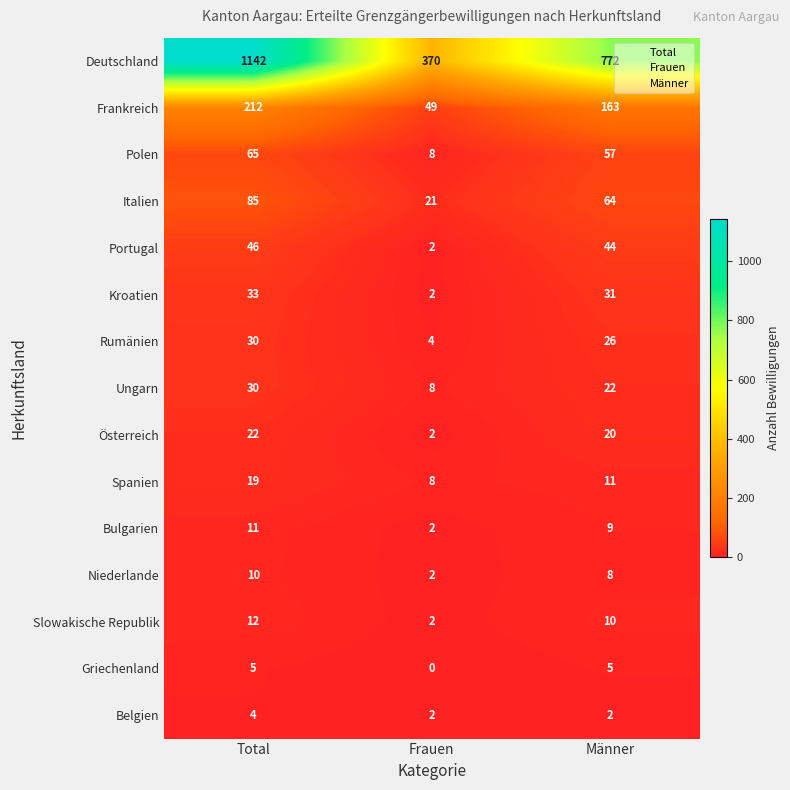

What is the sum of the Österreich values at Männer and Frauen?

22